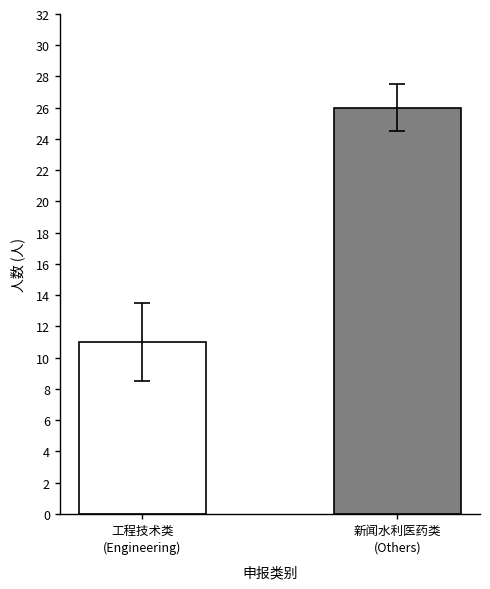

How many distinct data groups are displayed?

2